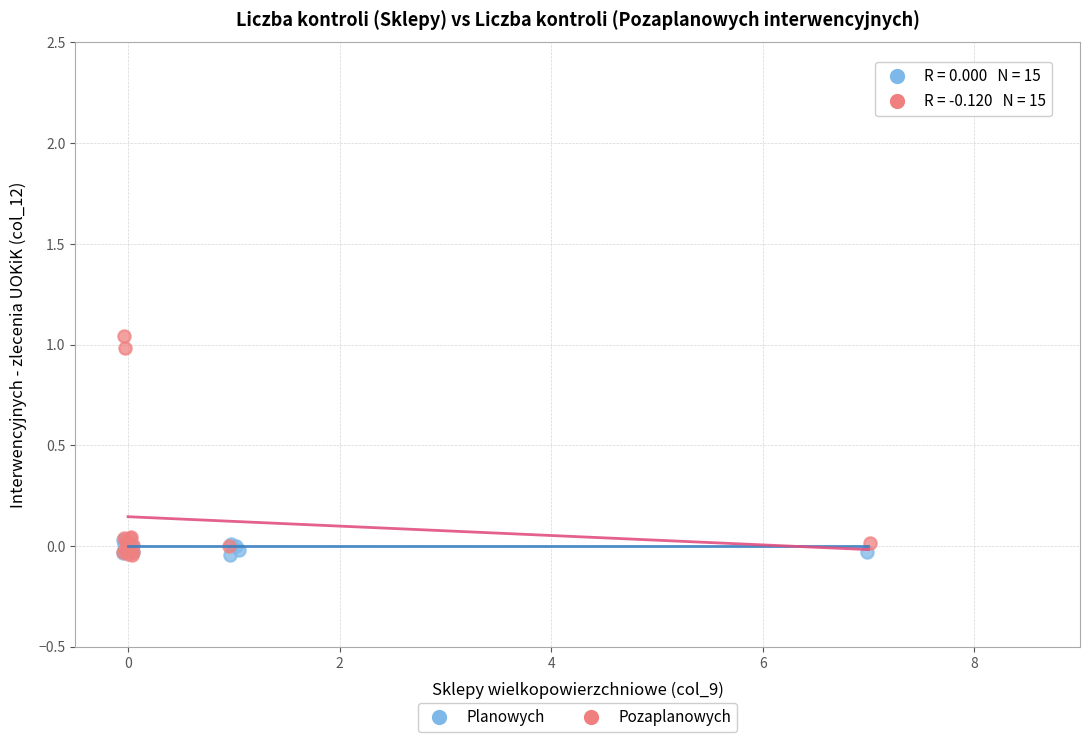

Which series has the largest Y range (max minus min)?

Pozaplanowych